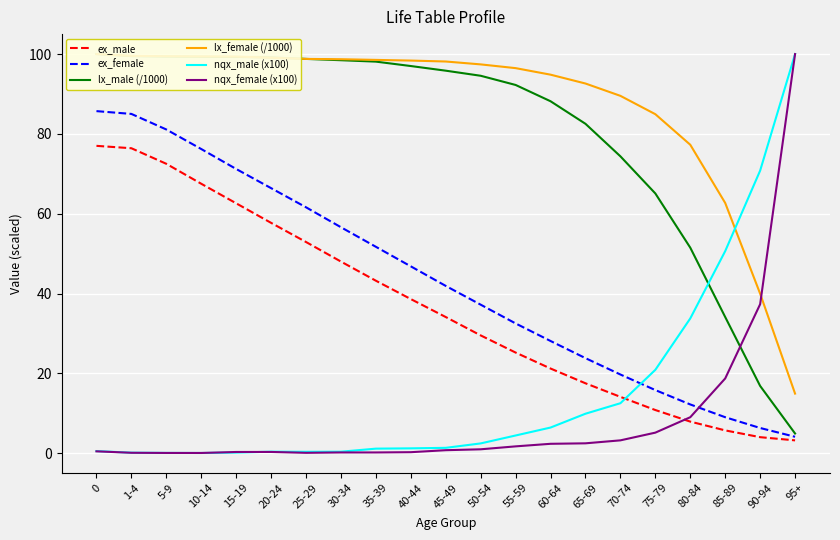

Is the value of nqx_male (x100) at 35-39 greater than the value of ex_female at 70-74?

No